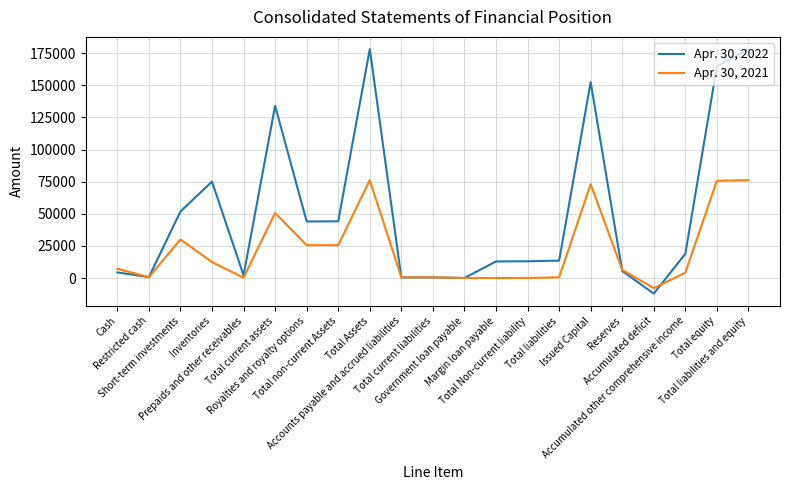

Rank the series by their maximum value, from highest to lowest.

Apr. 30, 2022, Apr. 30, 2021